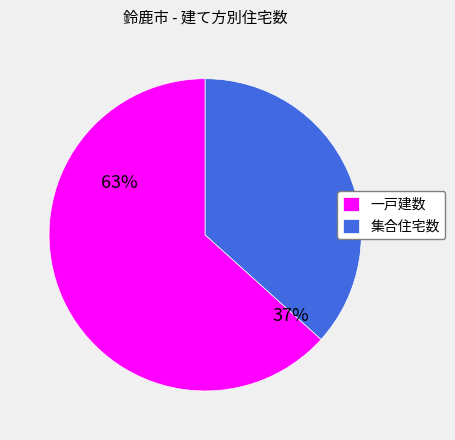

Rank the categories by value from lowest to highest.

集合住宅数, 一戸建数